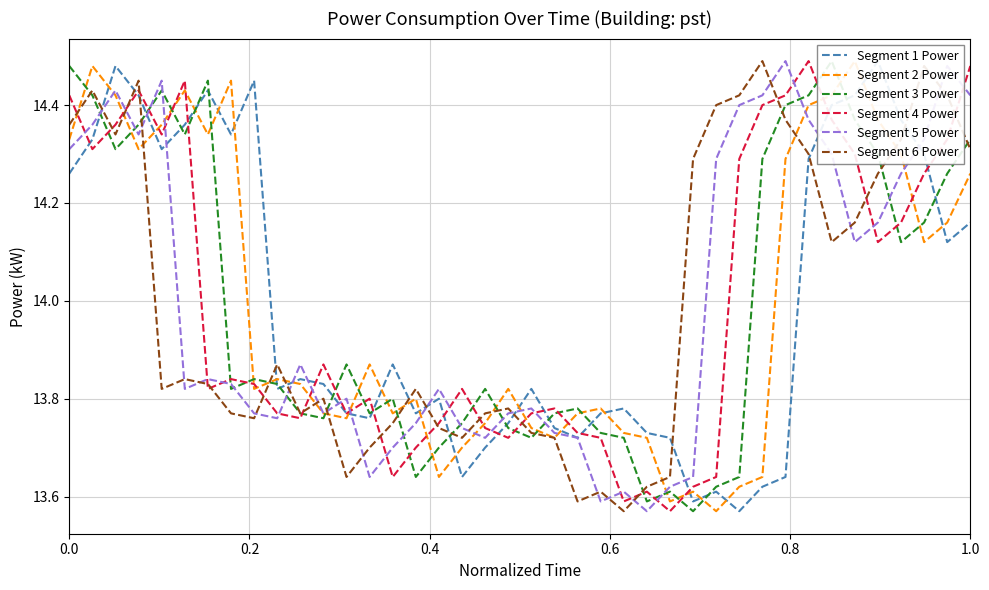

What is the value of the Segment 3 Power point at the 27th from the left?

13.6